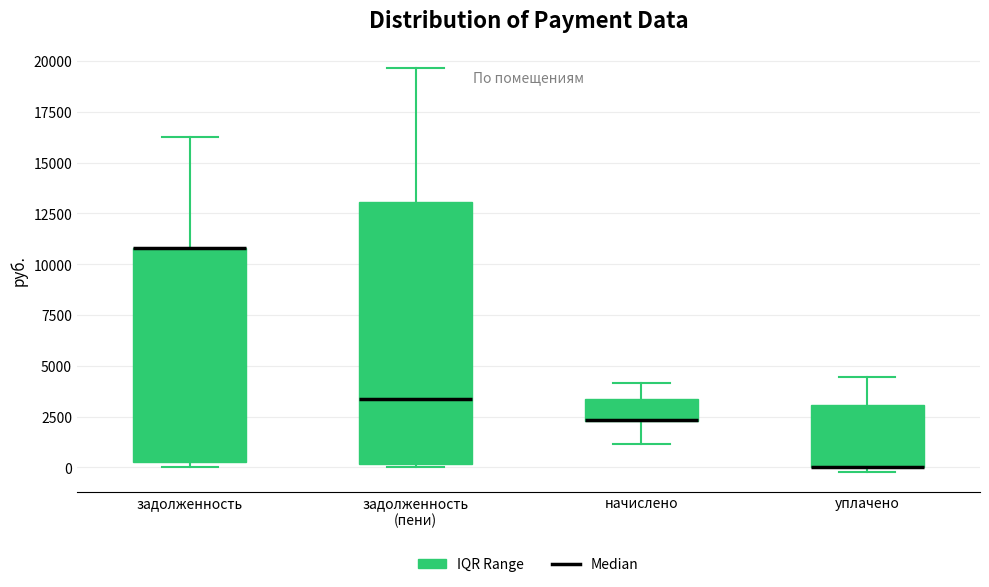

Comparing the boxes themselves (not the whiskers), which one is the tallest?

задолженность (пени)